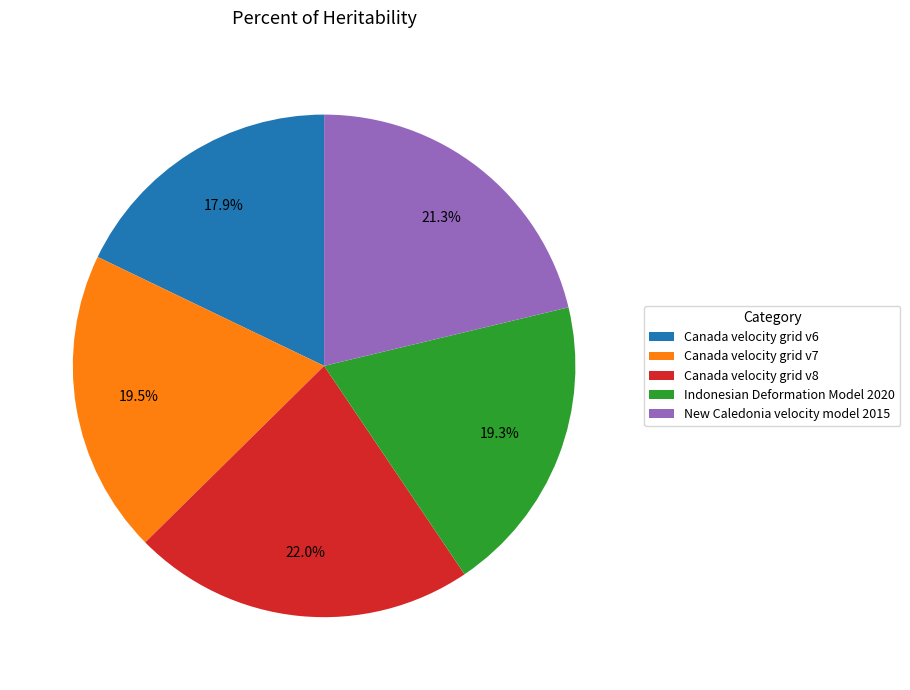

What percentage is the Canada velocity grid v8 slice, to the nearest percent?

22%